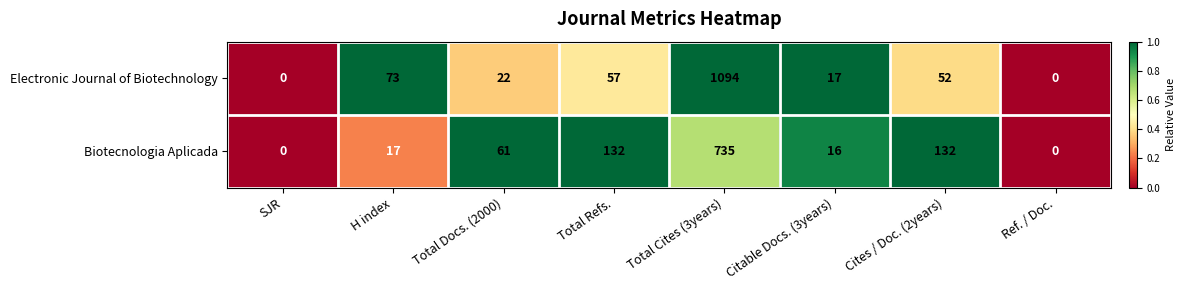

Rank the series at Citable Docs. (3years) from lowest to highest value.

Biotecnologia Aplicada, Electronic Journal of Biotechnology